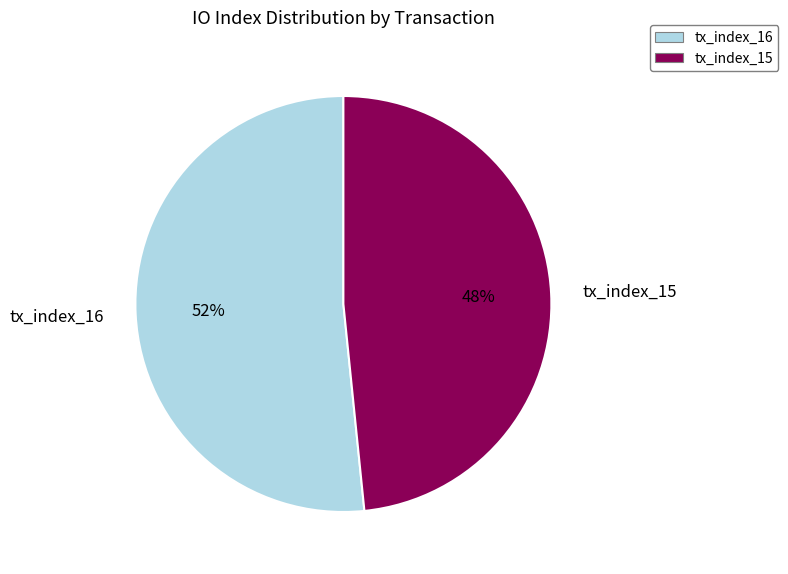

How many slices are in this pie chart?

2